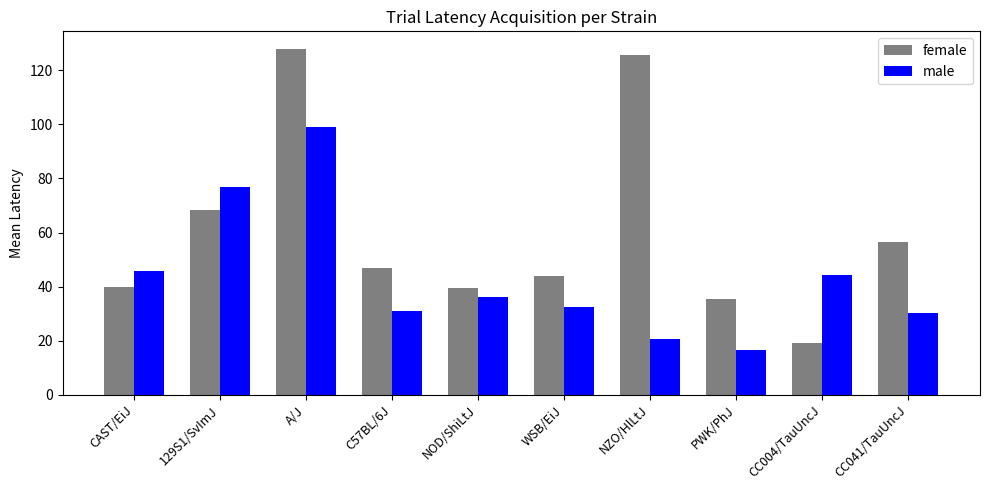

What is the sum of the female values at WSB/EiJ and A/J?

171.9